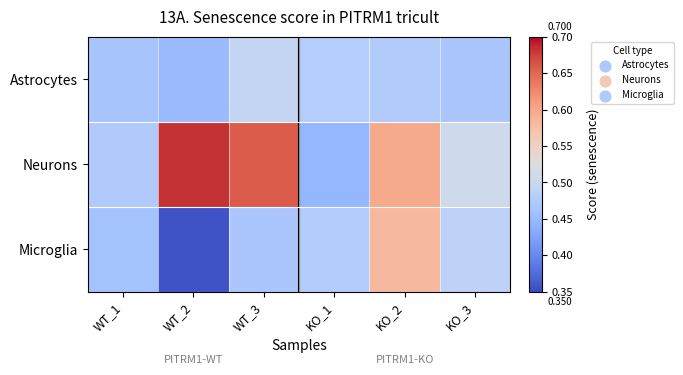

Which series has the largest total across all categories?

Neurons